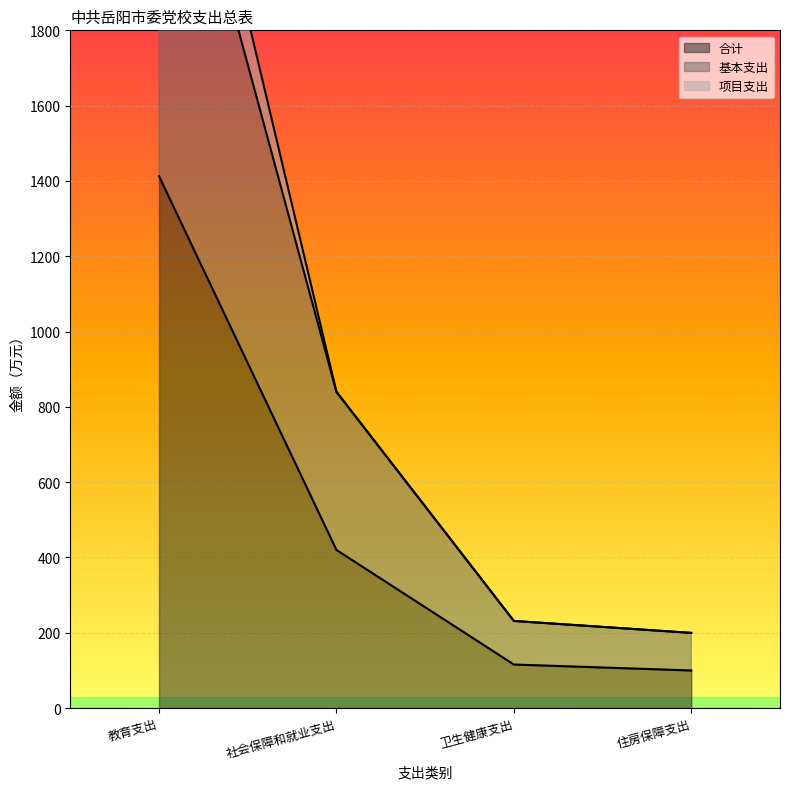

Which series has the largest total across all categories?

基本支出